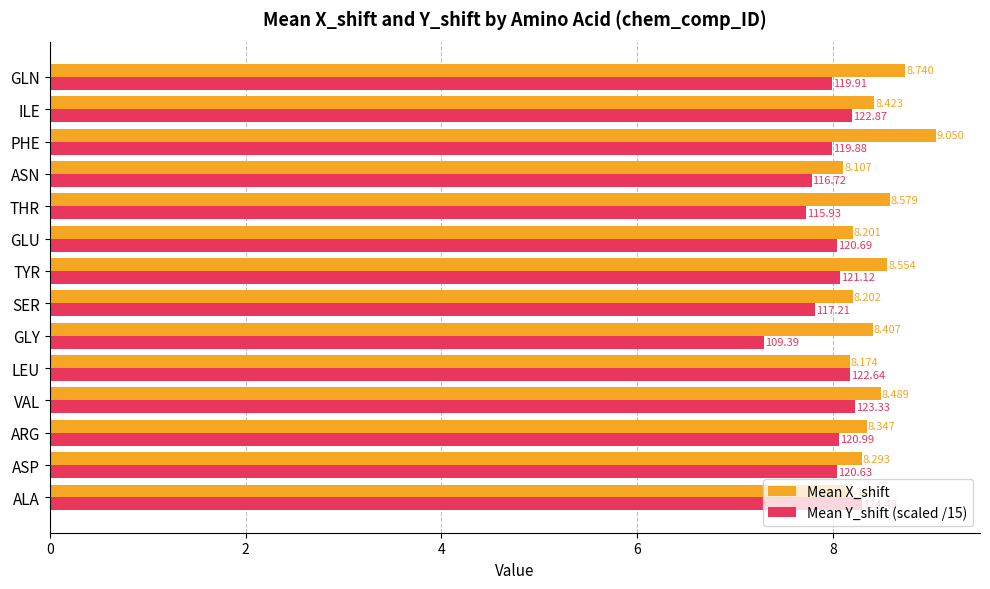

Which series has the widest spread of values?

Mean Y_shift (scaled /15)